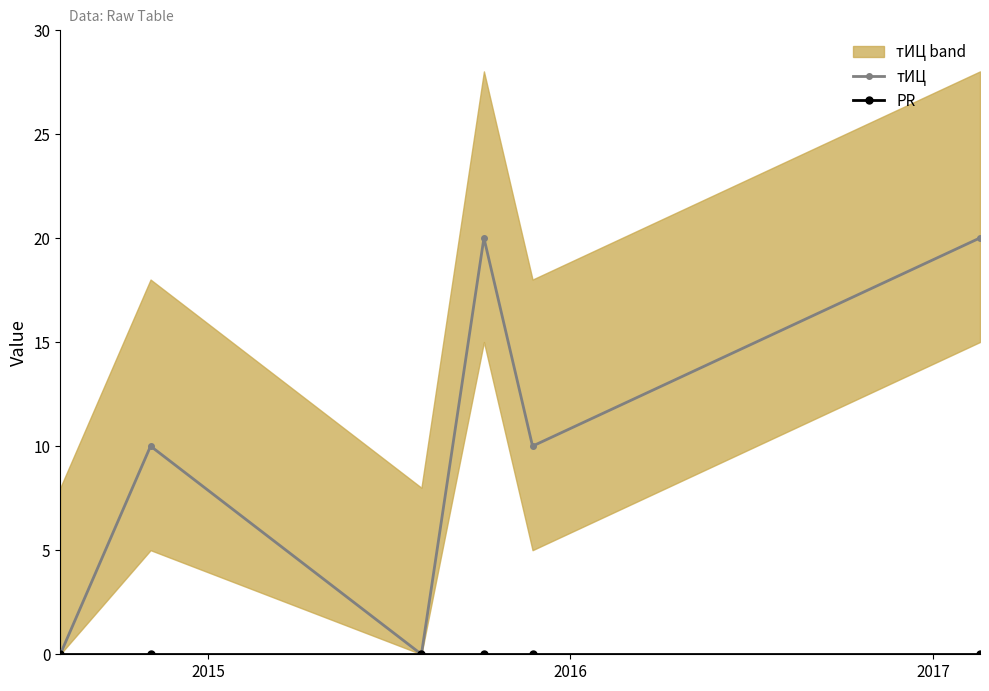

Does the chart display data point markers on the line(s)?

Yes